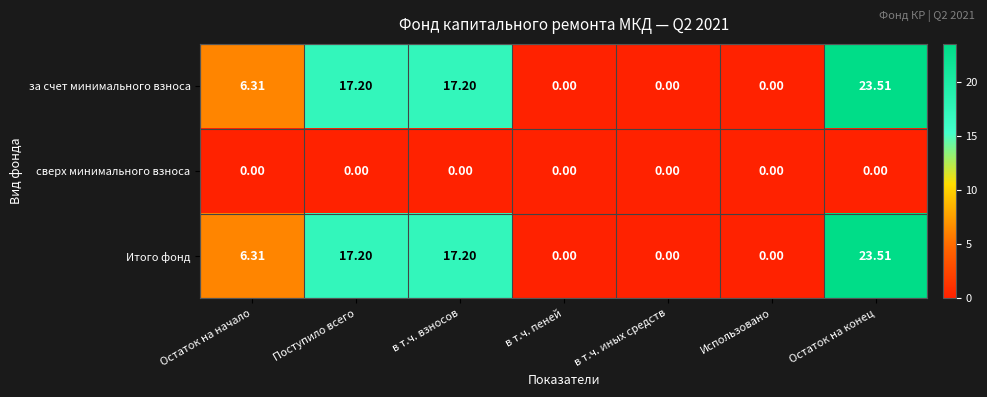

How many categories are shown in the chart?

7